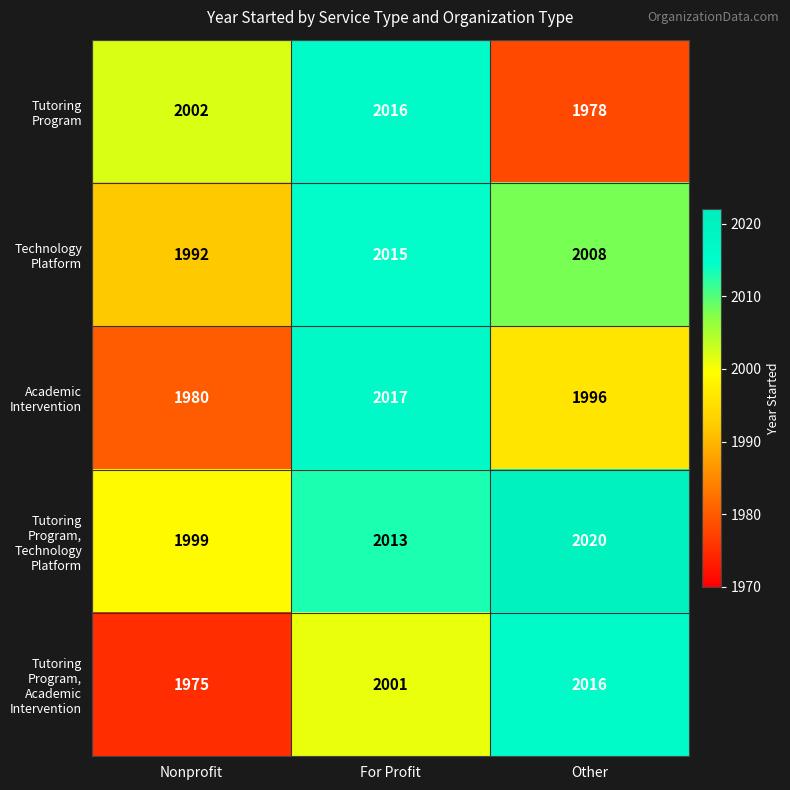

The value of Tutoring Program, Technology Platform at Other is 2020. True or false?

True